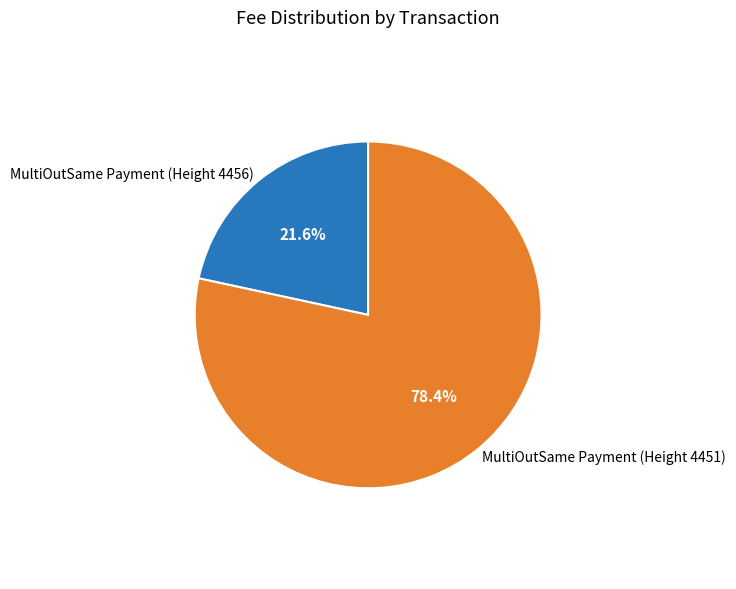

Rank the categories by value from lowest to highest.

MultiOutSame Payment (Height 4456), MultiOutSame Payment (Height 4451)